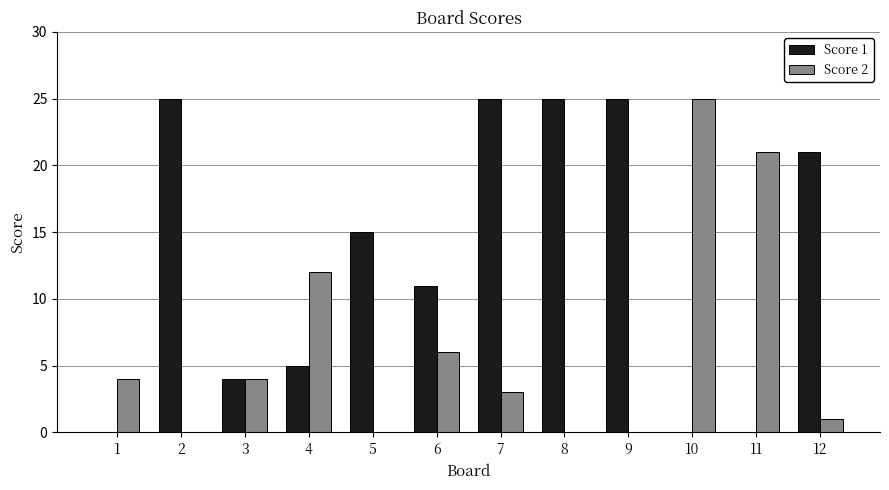

What is the sum of all Score 2 values?

76